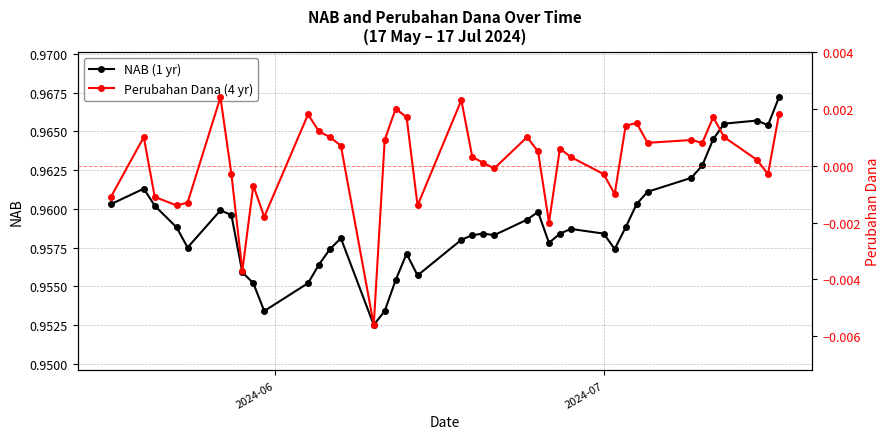

True or false: NAB (1 yr) and Perubahan Dana (4 yr) intersect in this chart.

False